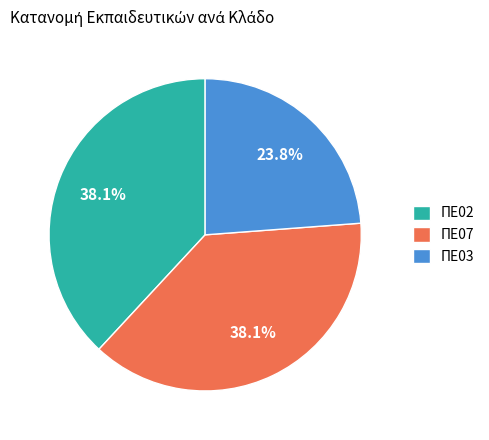

Which slice is the smallest?

ΠΕ03